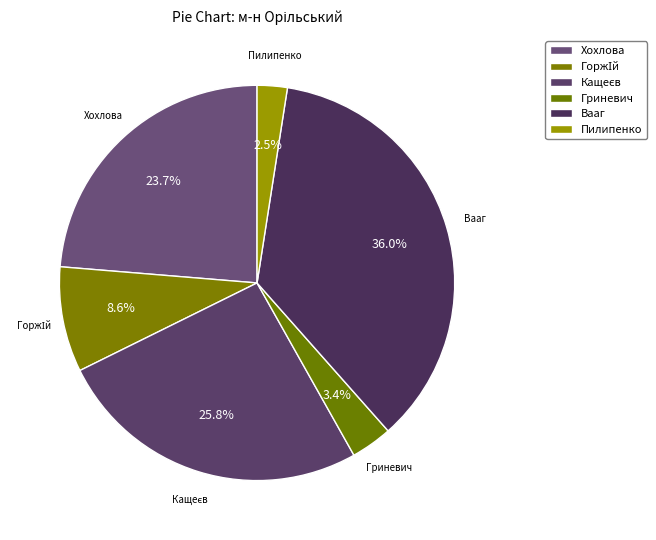

How many segments does this pie chart have?

6